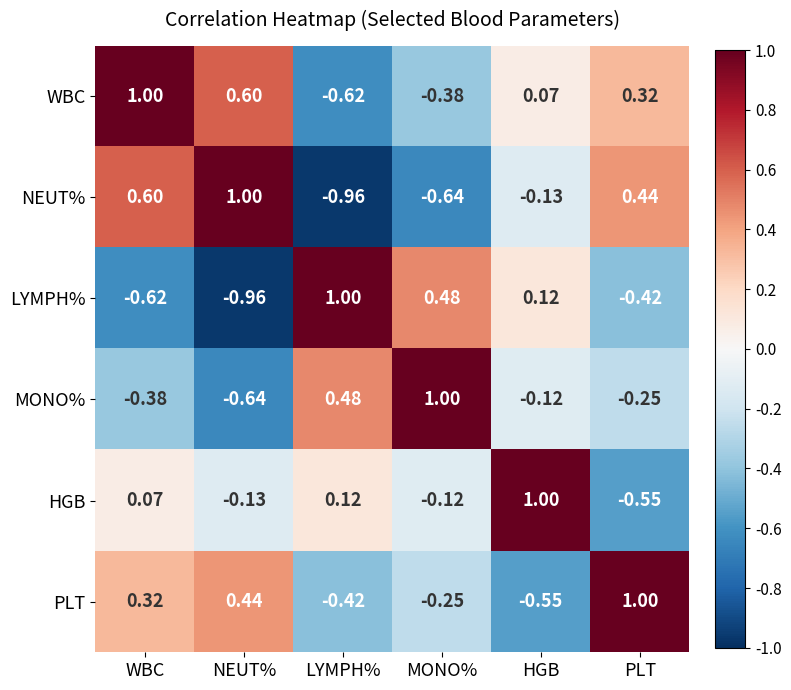

At which label does WBC first exceed 0?

WBC